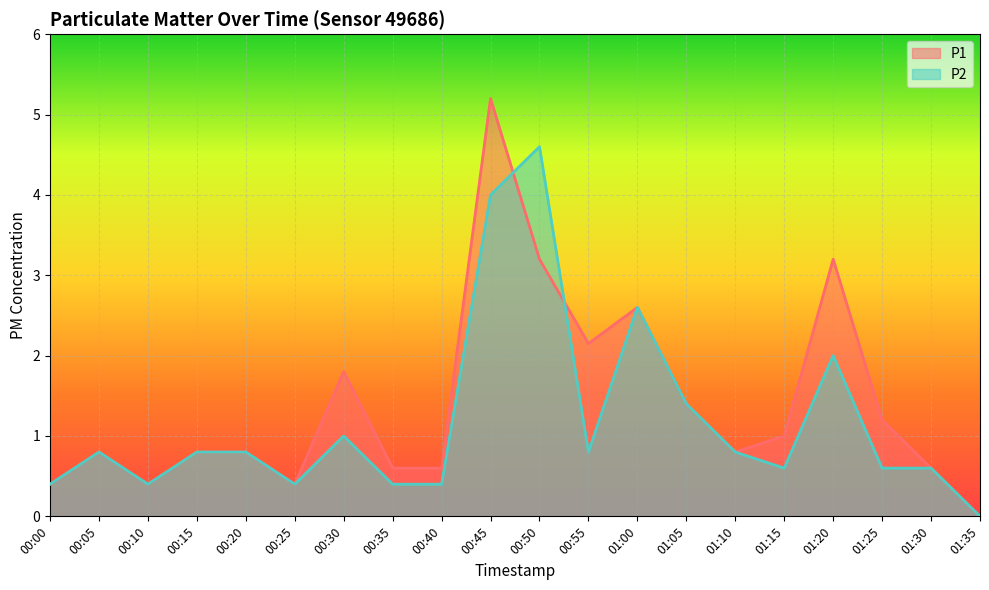

What is the label of the 19th point from the right?

00:05